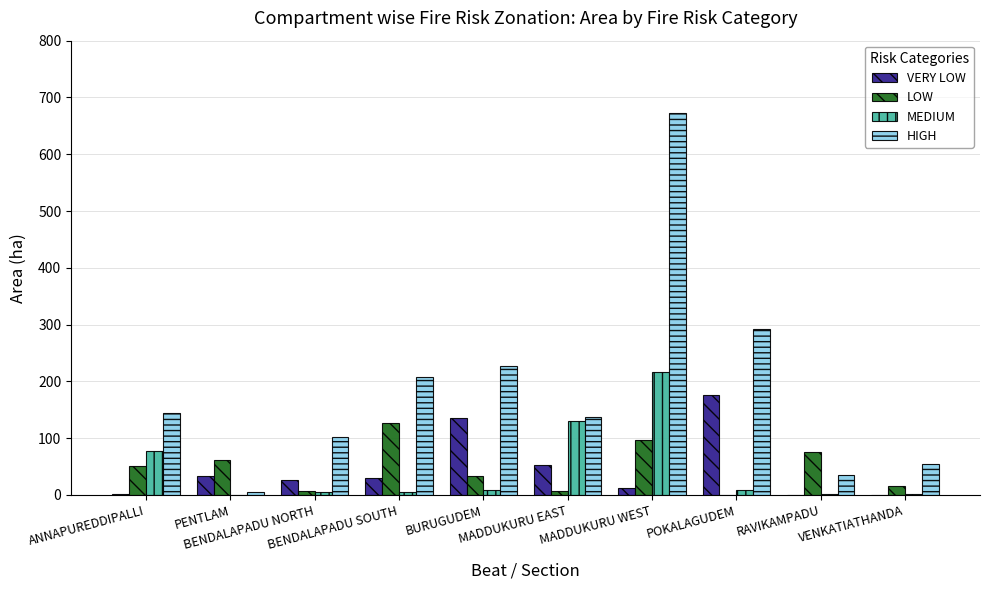

How many data points in HIGH are above 144?

5